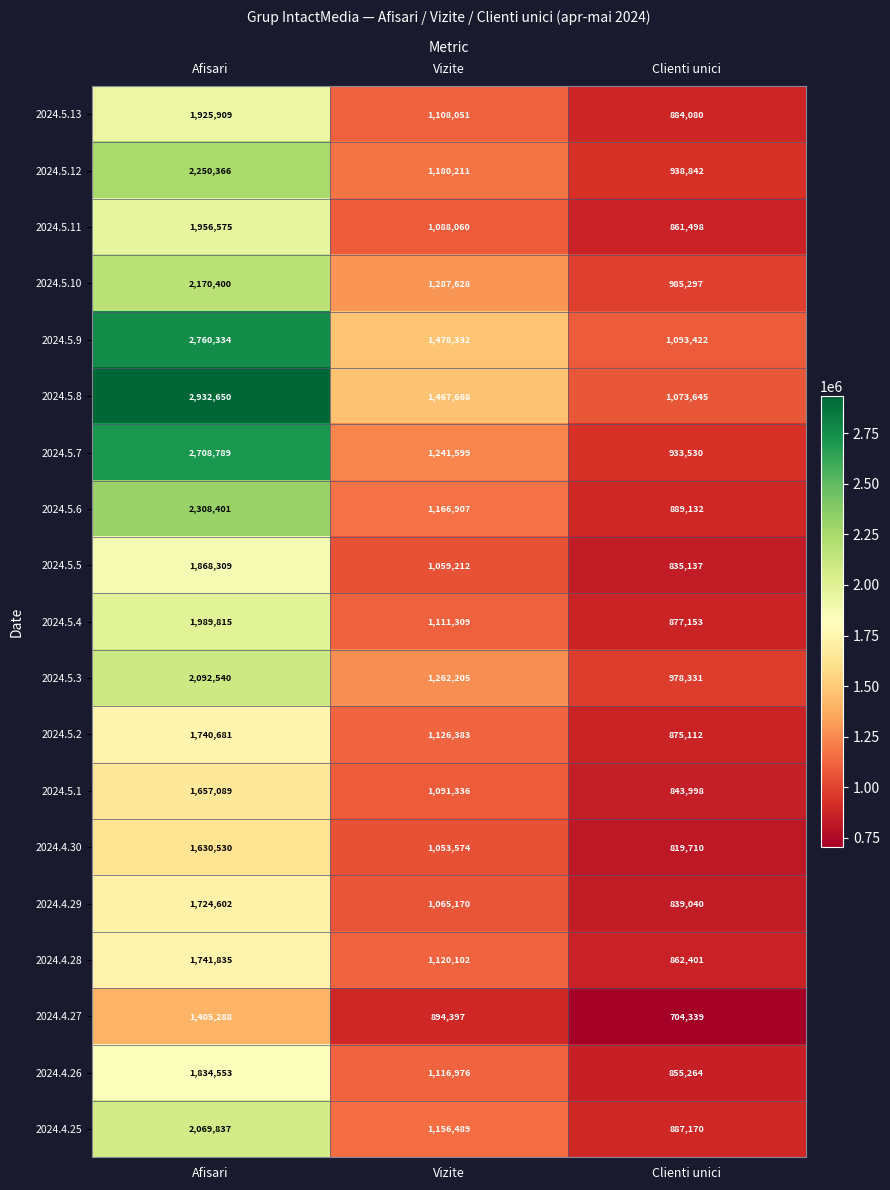

Which series changed the most between Afisari and Clienti unici?

2024.5.8